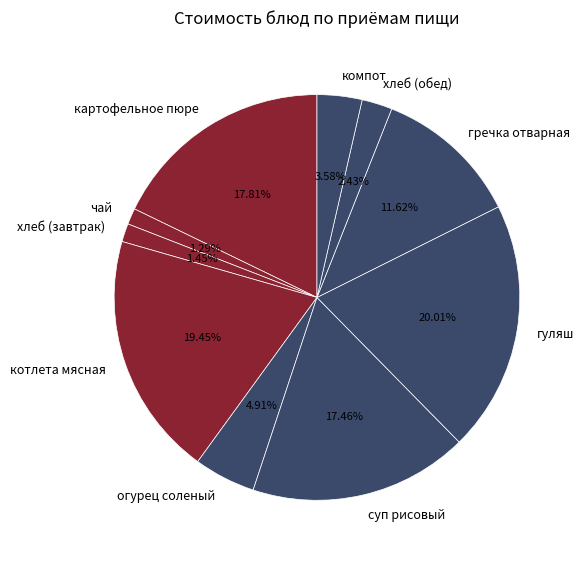

How many segments does this pie chart have?

10